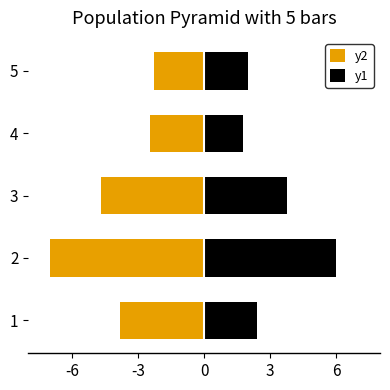

Which series has the largest total across all categories?

y1